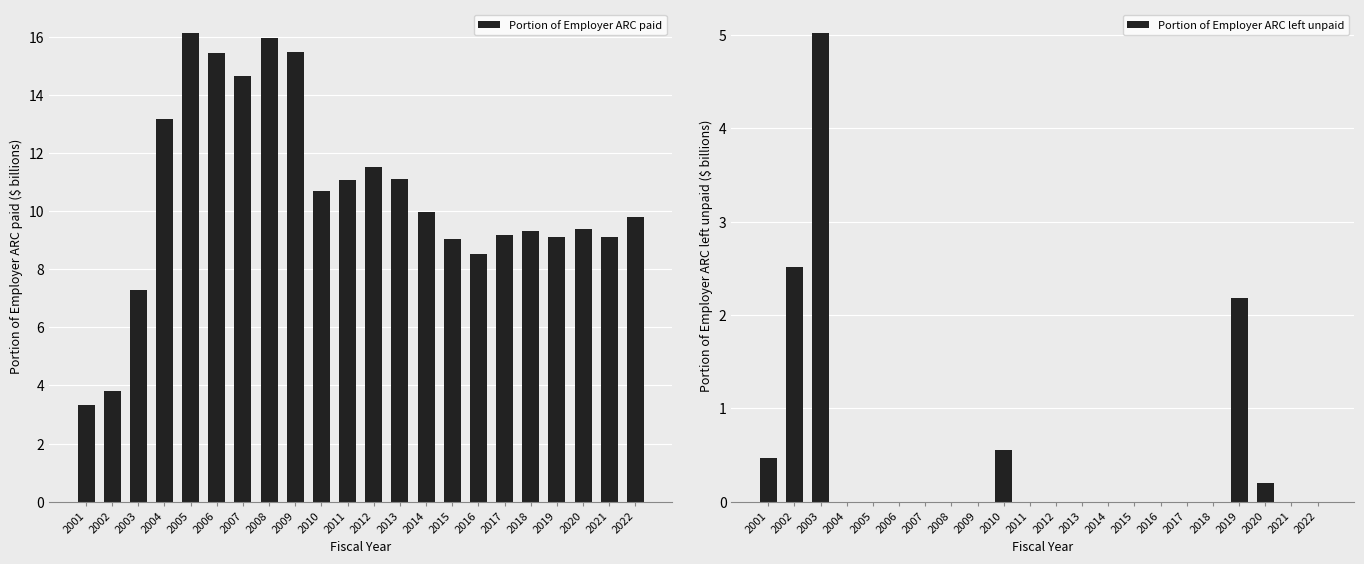

What is the sum of the Portion of Employer ARC paid values at 2021 and 2011?

20.2